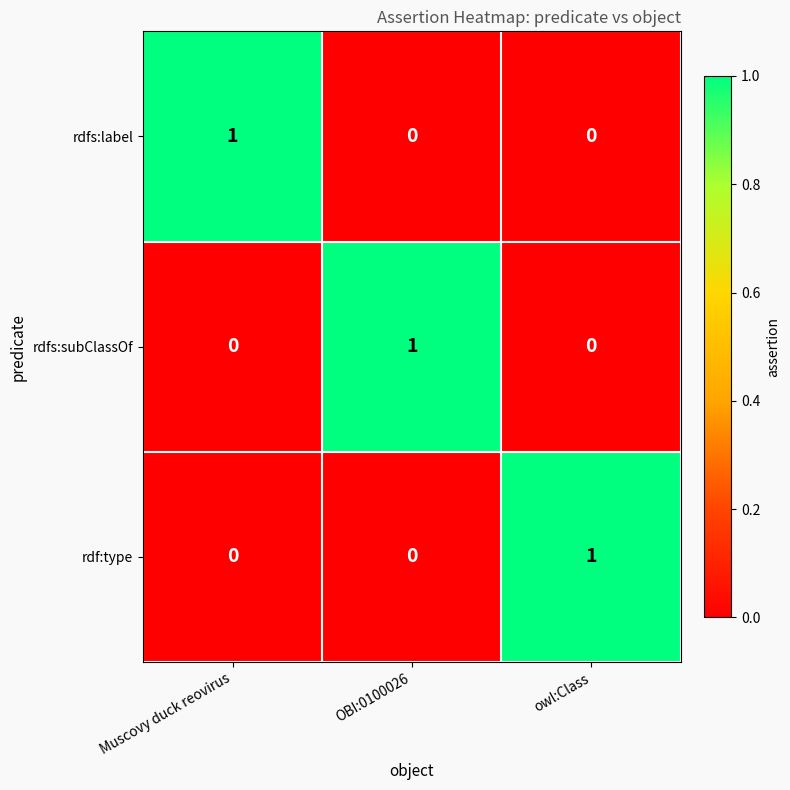

What is the spread (max minus min) of values at OBI:0100026?

1